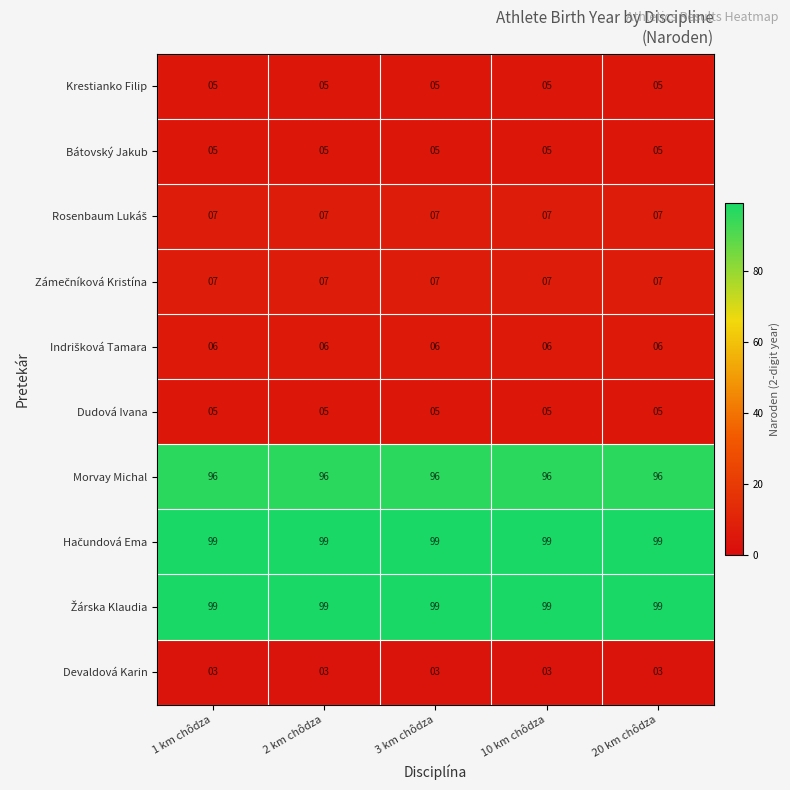

What value does the Bátovský Jakub series have at 2 km chôdza?

5